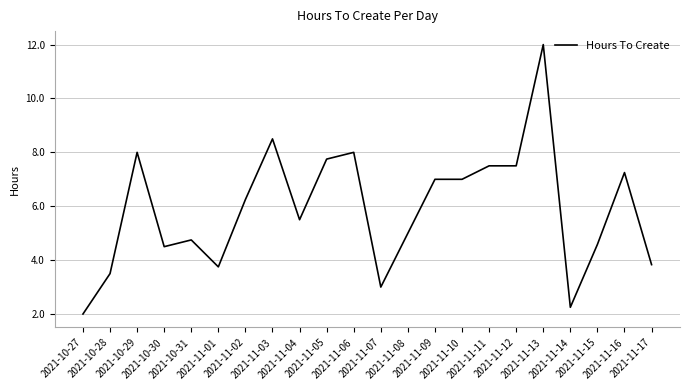

What position from the left is 2021-11-12?

17